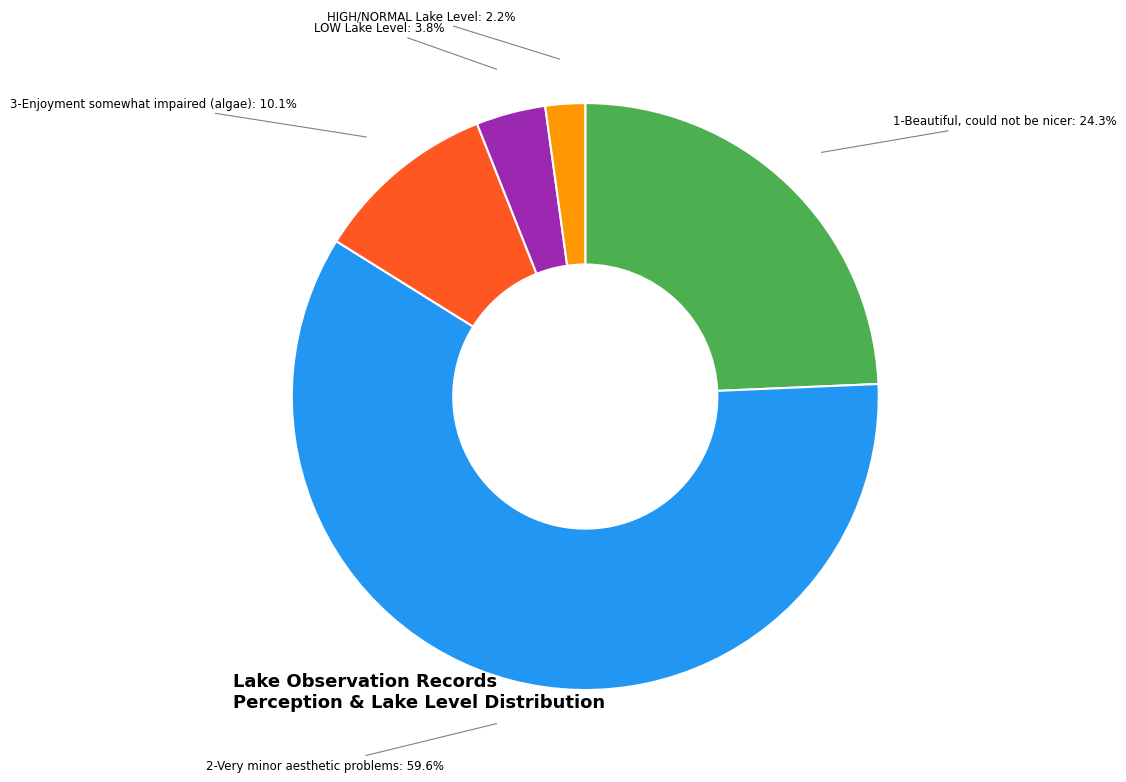

How much of the chart is everything except 2-Very minor aesthetic problems?

40.4%